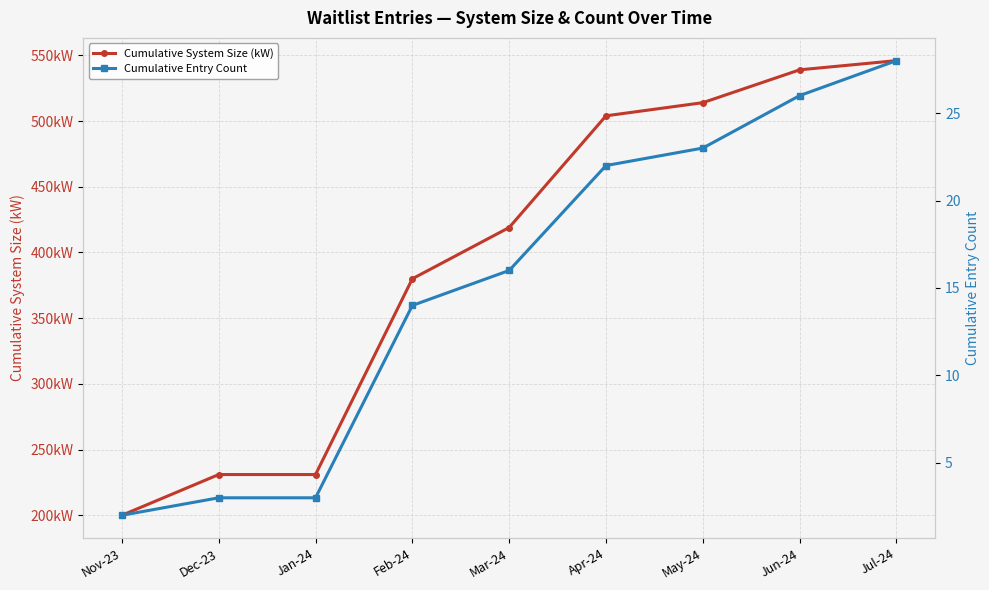

What is the total value across all series at Jun-24?

565